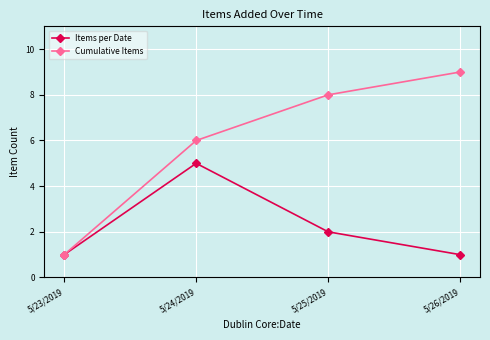

Reading left to right, what are all the values shown in this chart?

Items per Date: 1	5	2	1
Cumulative Items: 1	6	8	9